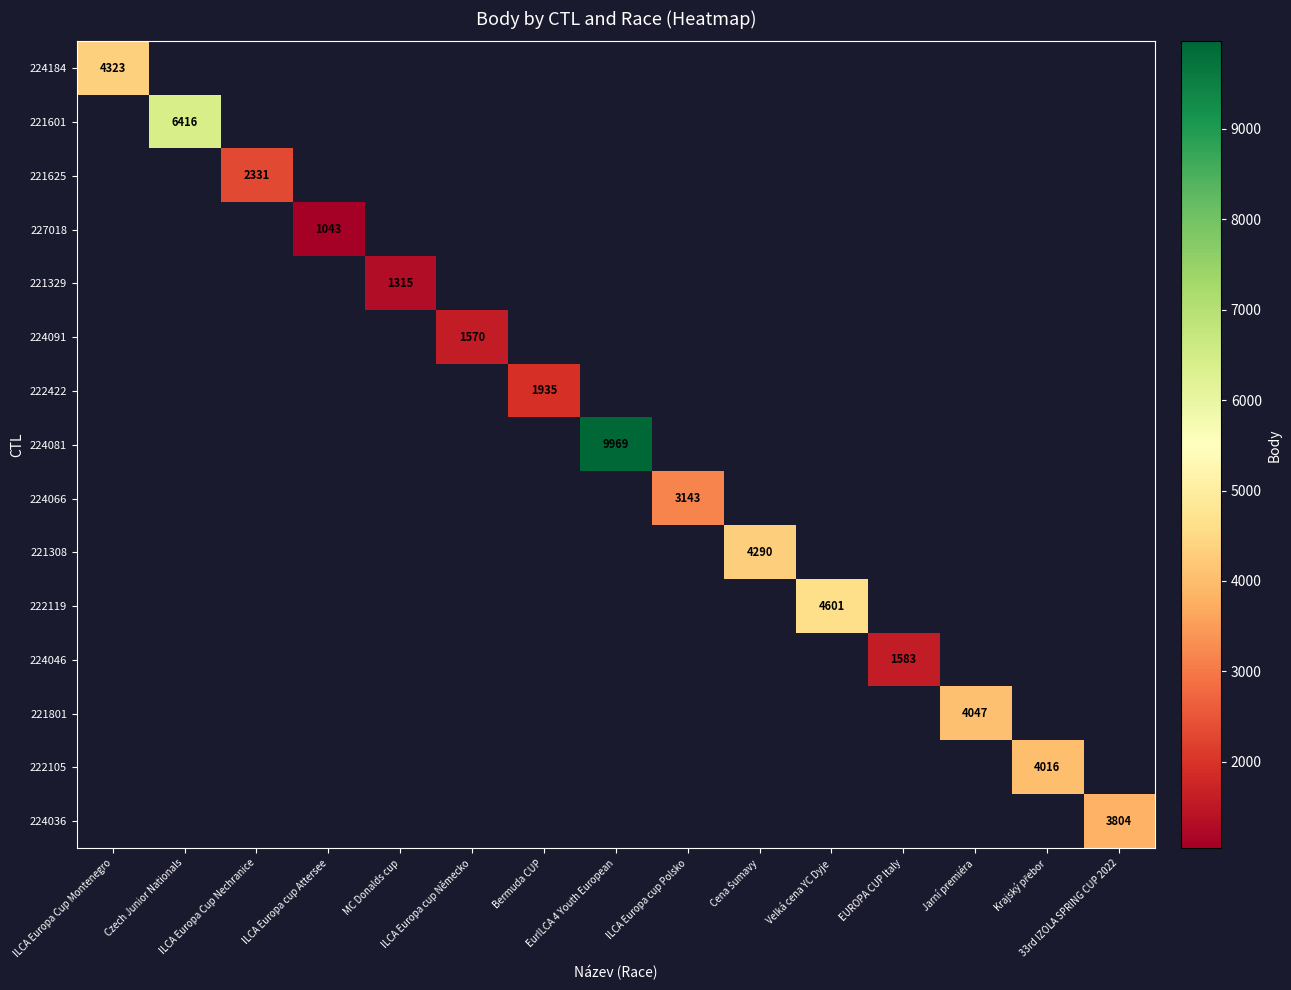

Which series has the largest range (max minus min)?

224184